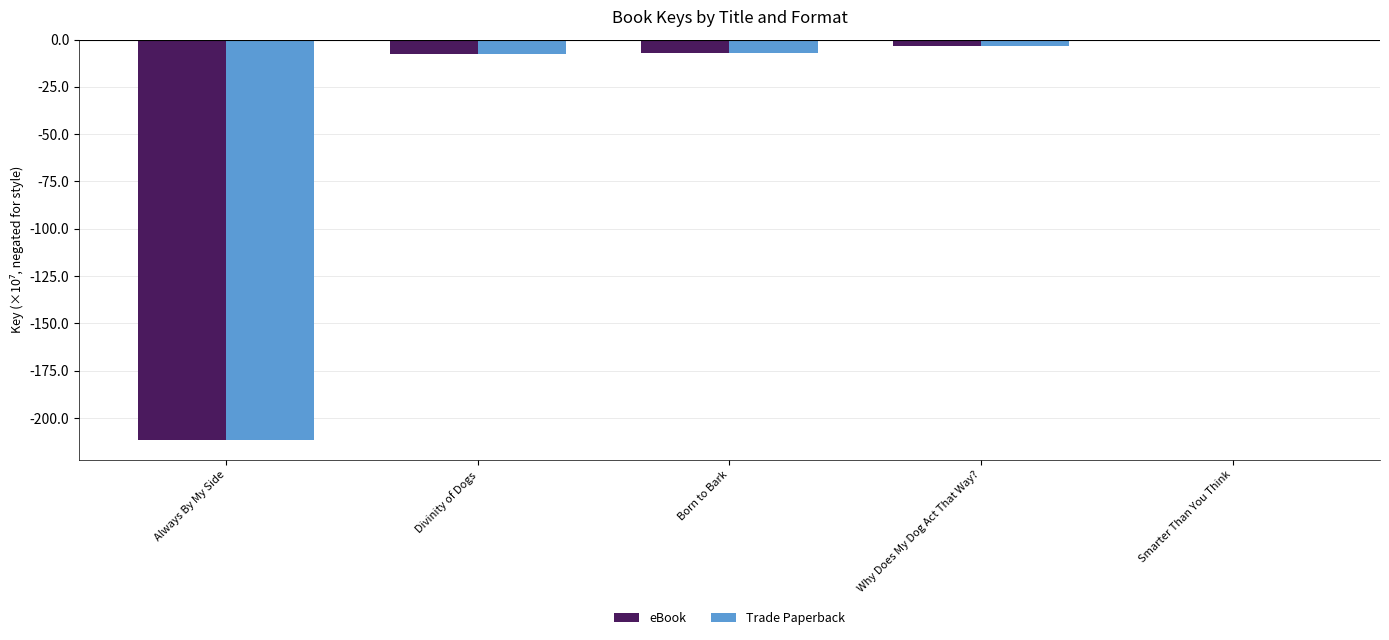

Where is Trade Paperback nearest to the value -105?

Divinity of Dogs